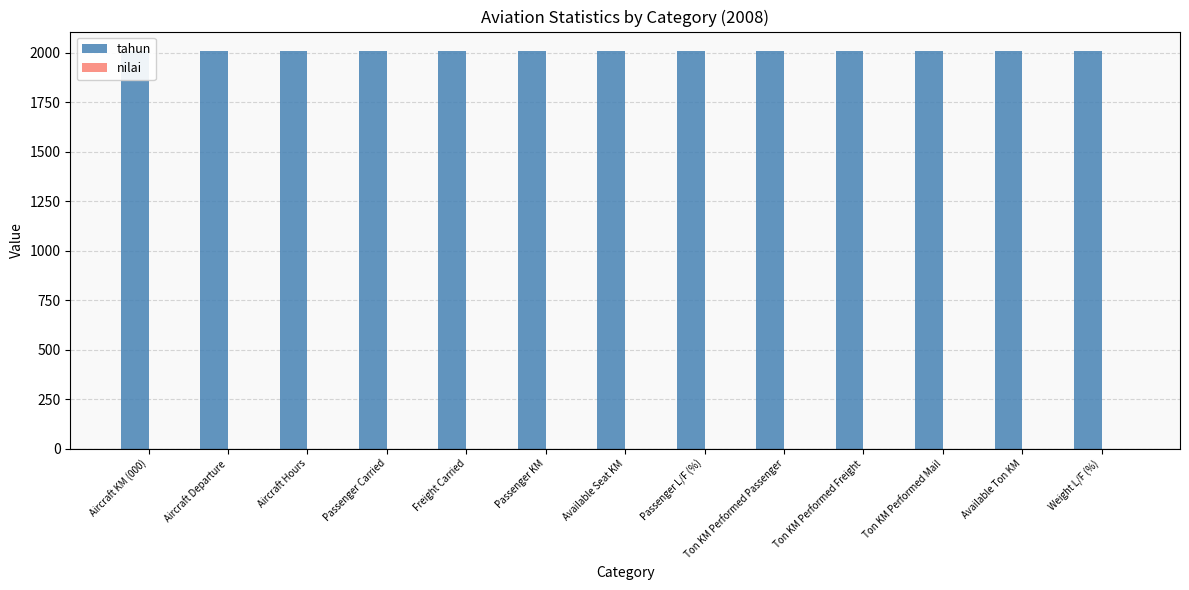

Reading left to right, what are all the values shown in this chart?

tahun: 2008	2008	2008	2008	2008	2008	2008	2008	2008	2008	2008	2008	2008
nilai: 0	0	0	0	0	0	0	0	0	0	0	0	0